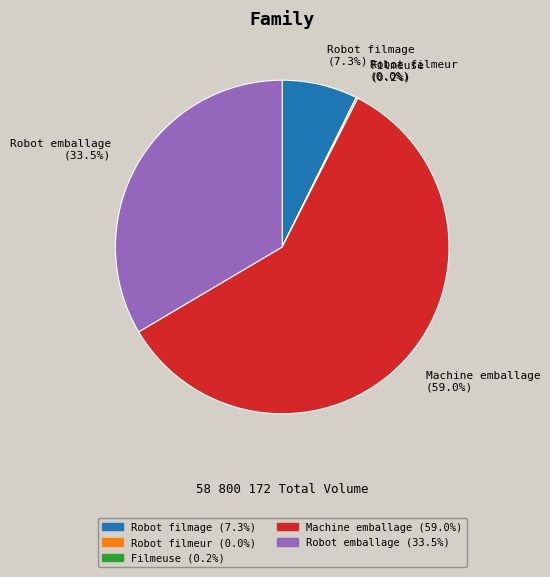

What percentage do Machine emballage and Robot emballage together represent?

92.5%